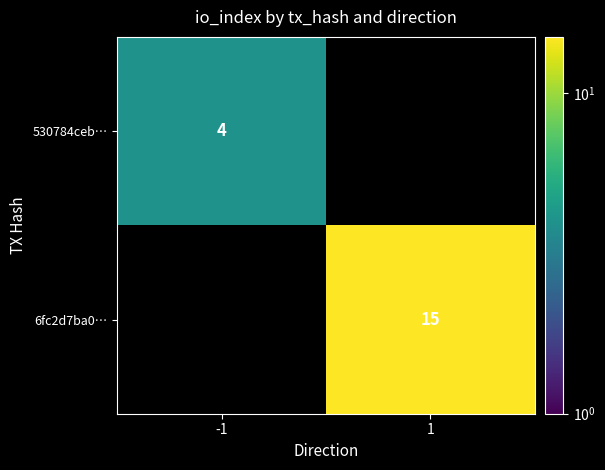

True or false: 6fc2d7ba0… has a value of 22.8 at 1.

False